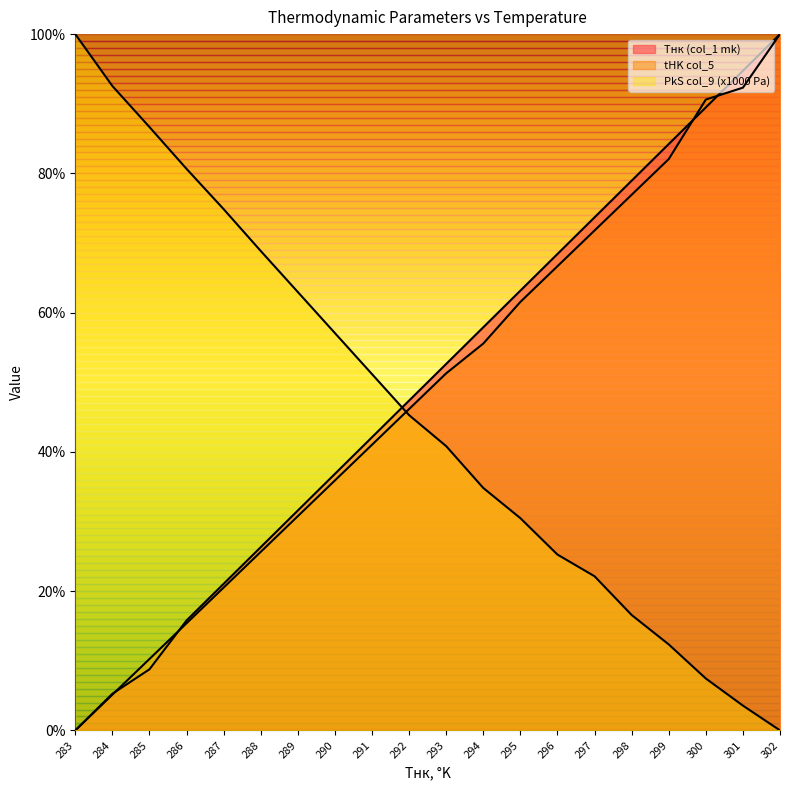

How many lines are shown in the chart?

3